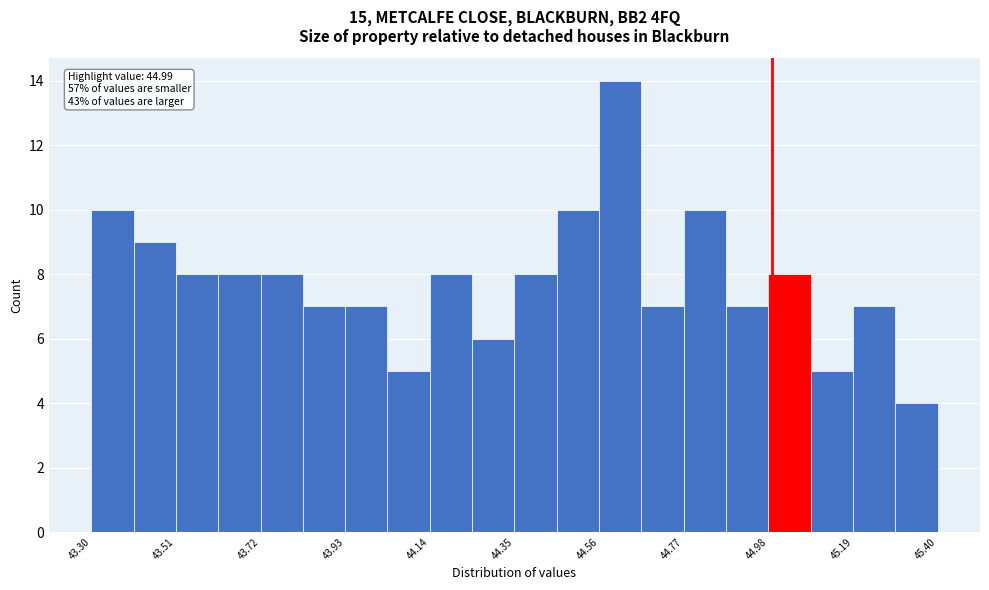

Around what value on the x-axis is the tallest bar? Give the approximate position of its centre, as read against the axis.

44.60